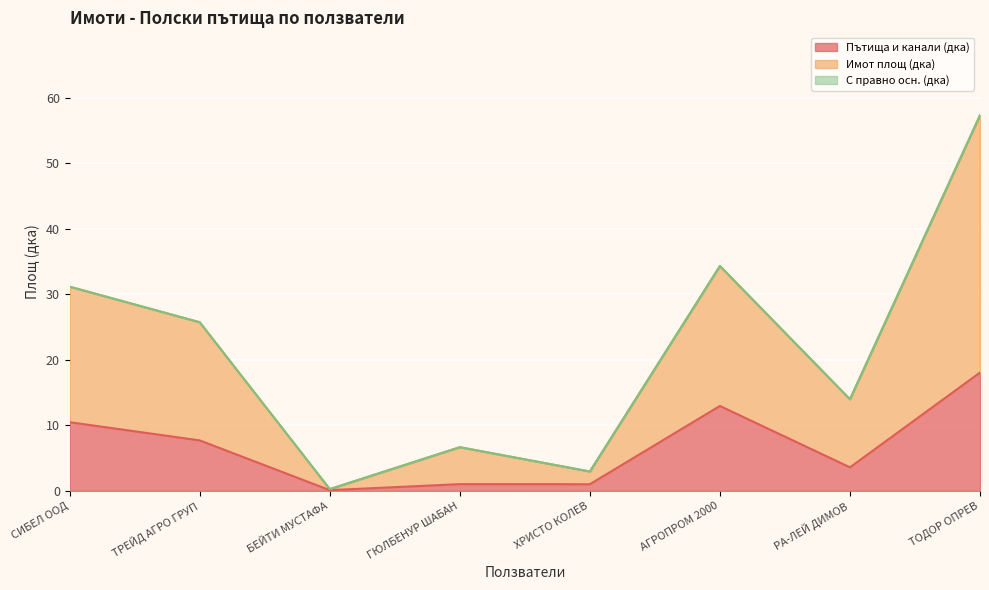

At which category is the sum across all series the highest?

ТОДОР ОПРЕВ